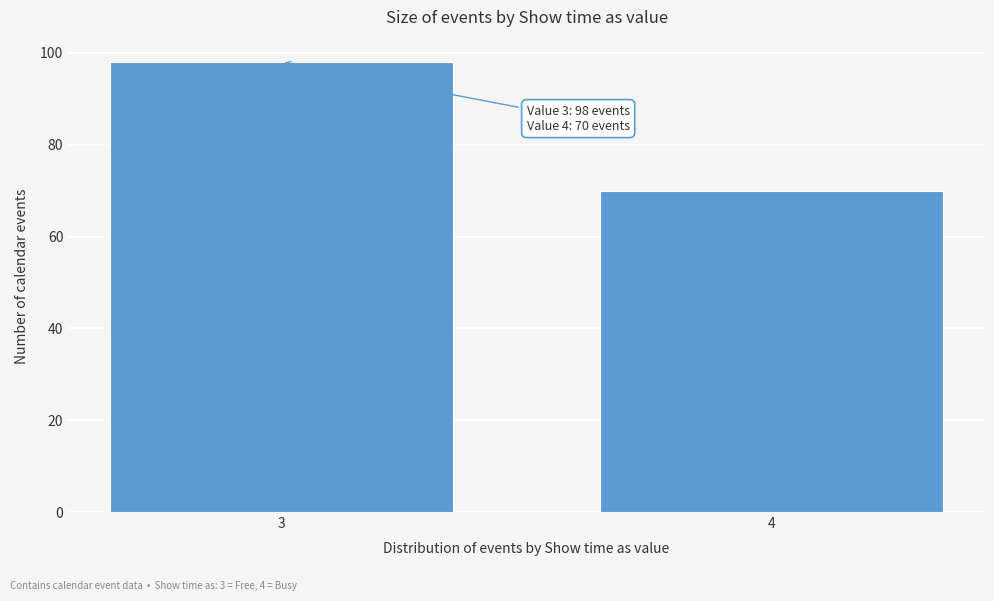

Reading left to right, what are all the values shown in this chart?

3=98	4=70